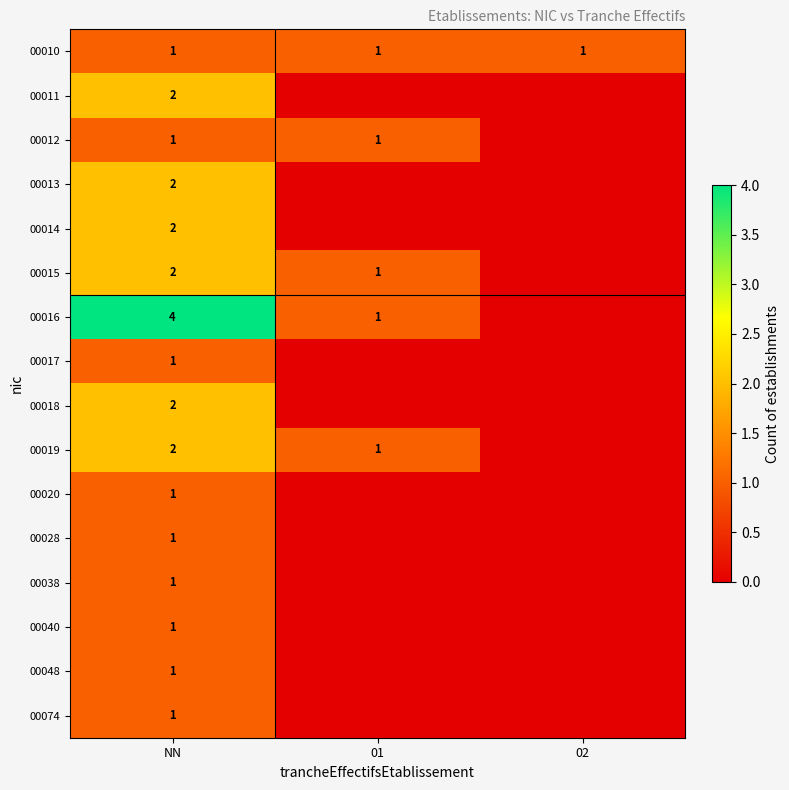

Which has a higher value, 02 or NN?

02